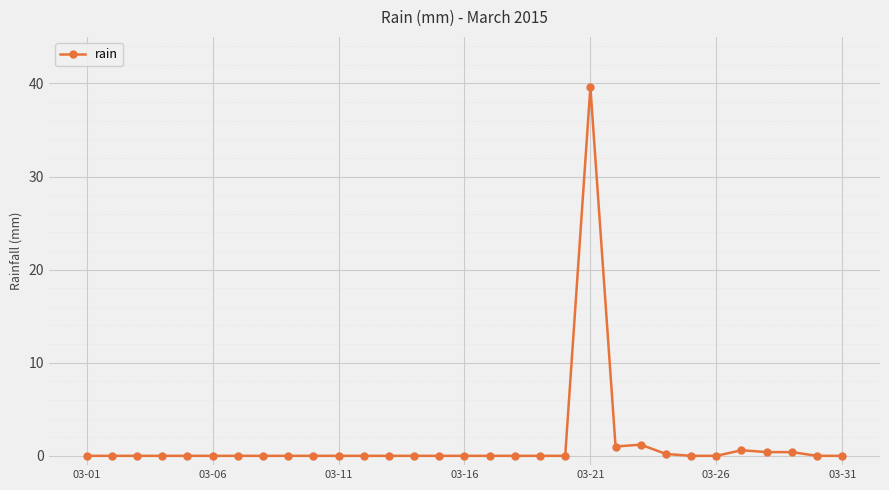

What is the greatest value displayed?

39.6